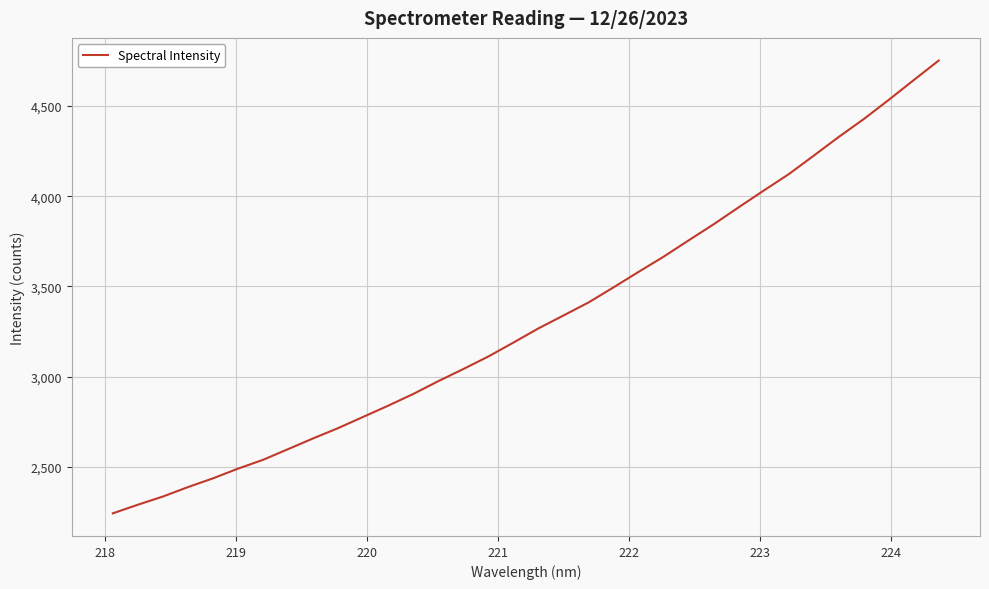

What is the difference between the maximum and minimum values?

2506.5